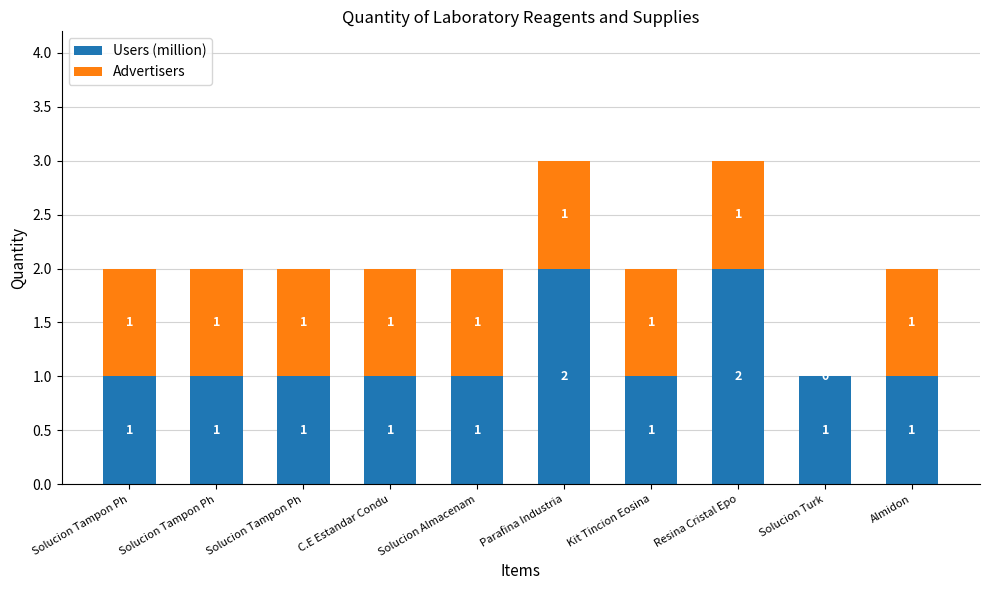

What is the value of the Users (million) bar at the 1st from the left?

1